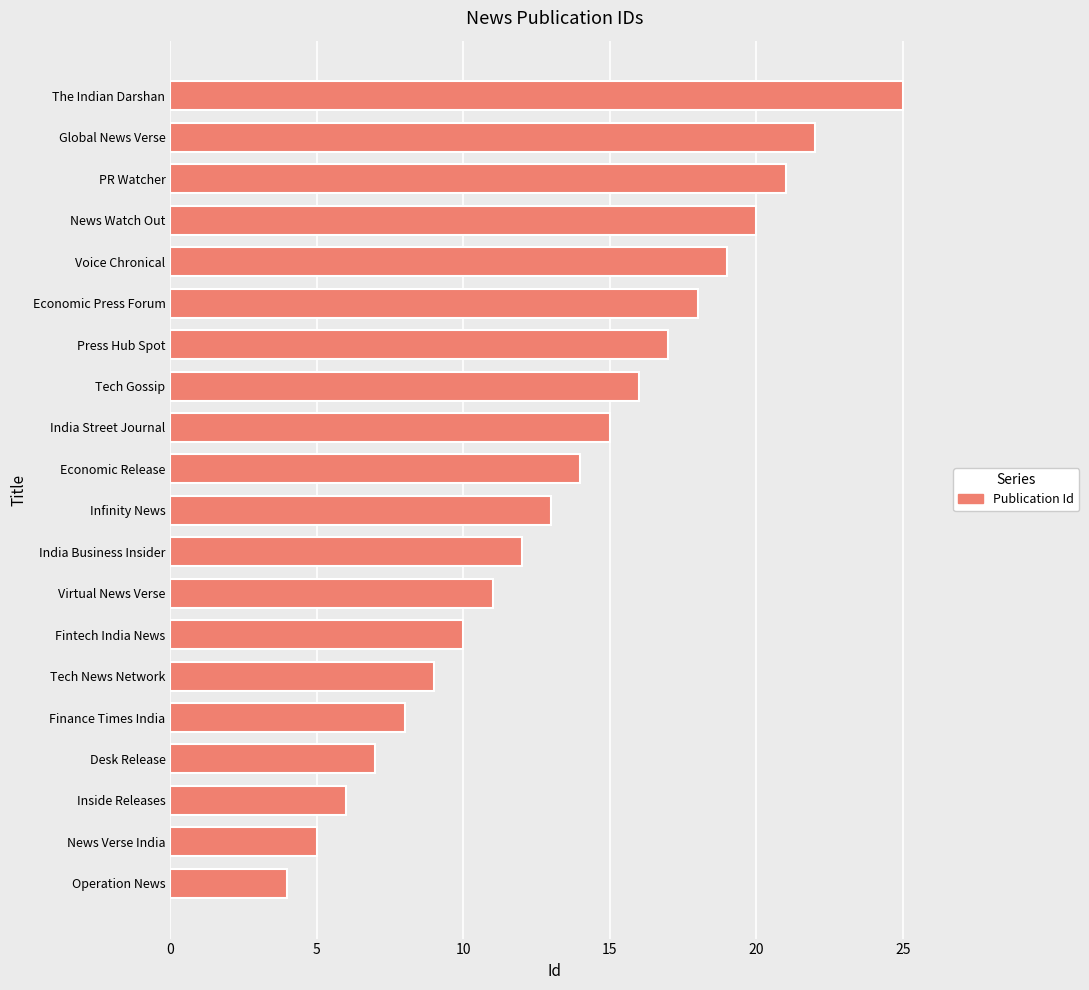

What is the ratio of the value at Economic Release to the value at Economic Press Forum?

0.8